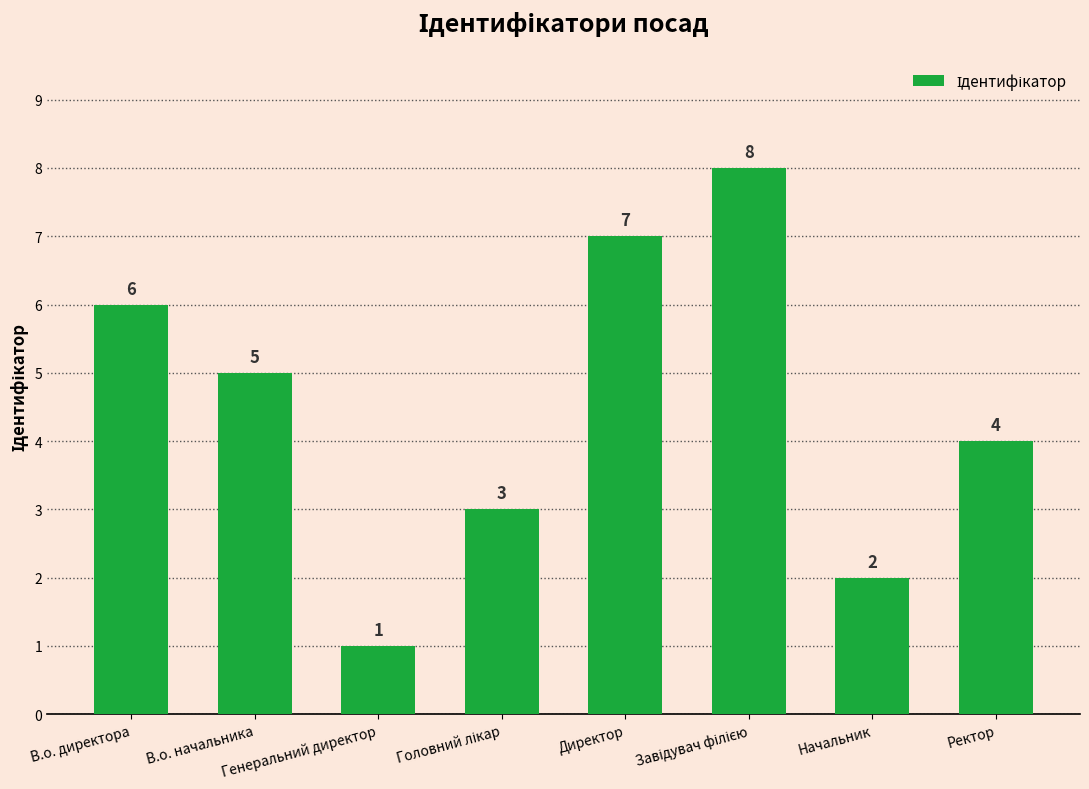

What is the greatest value displayed?

8